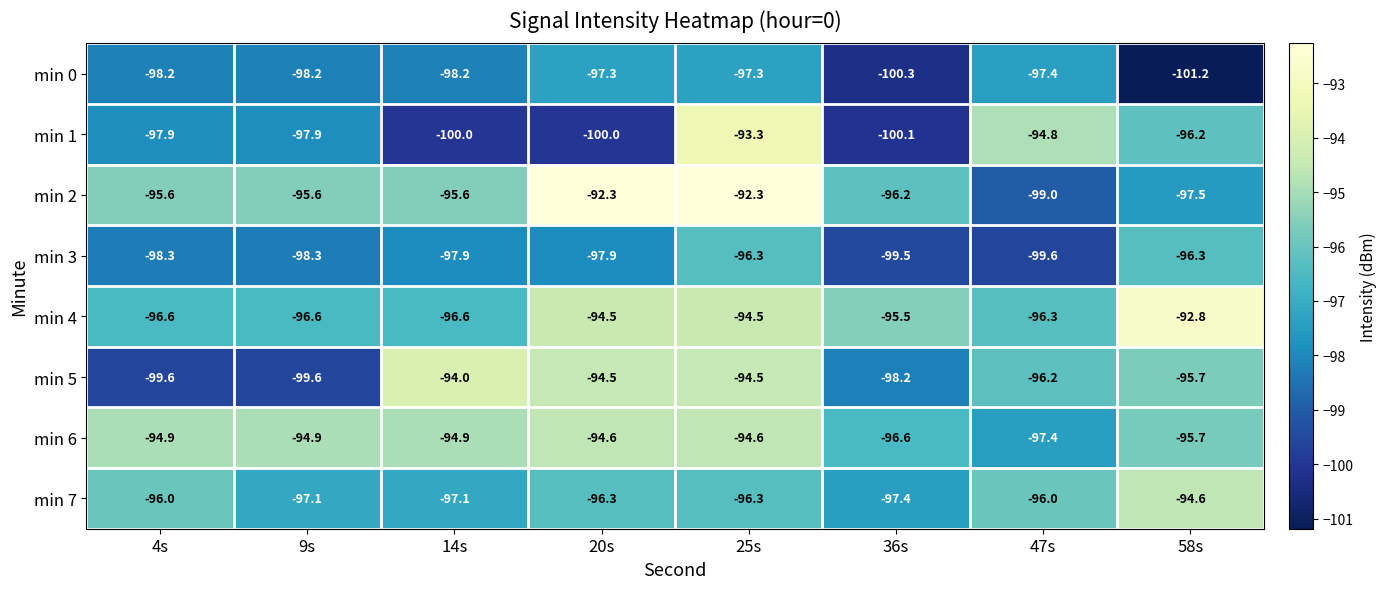

At which category is the sum across all series the highest?

25s